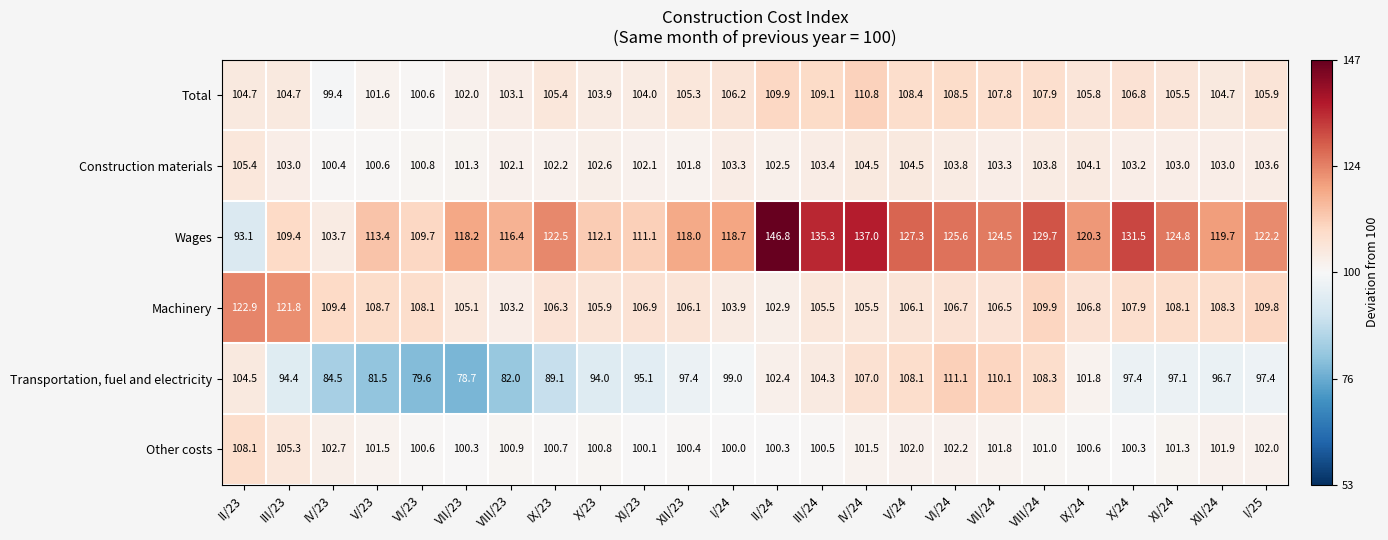

What is the difference between the maximum and second lowest values in the Construction materials series?

4.8